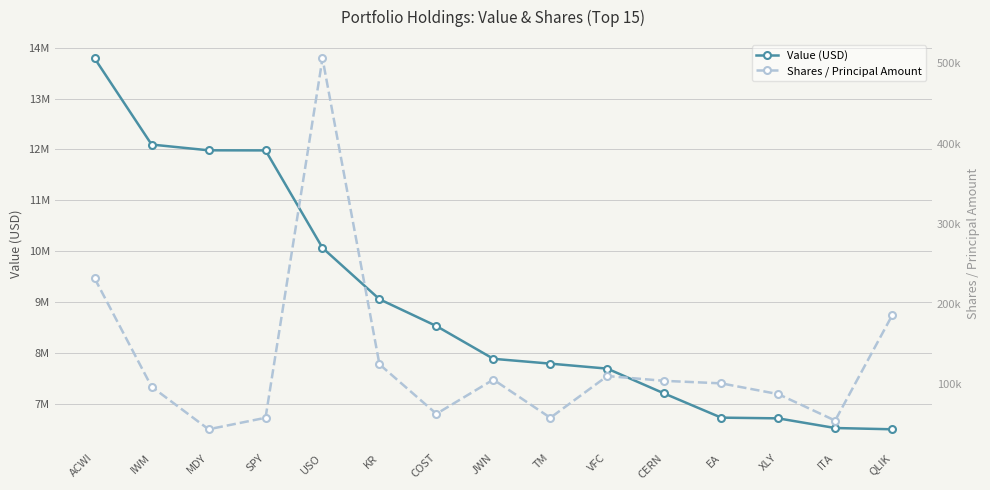

Rank the series by their average value, from lowest to highest.

Shares / Principal Amount, Value (USD)